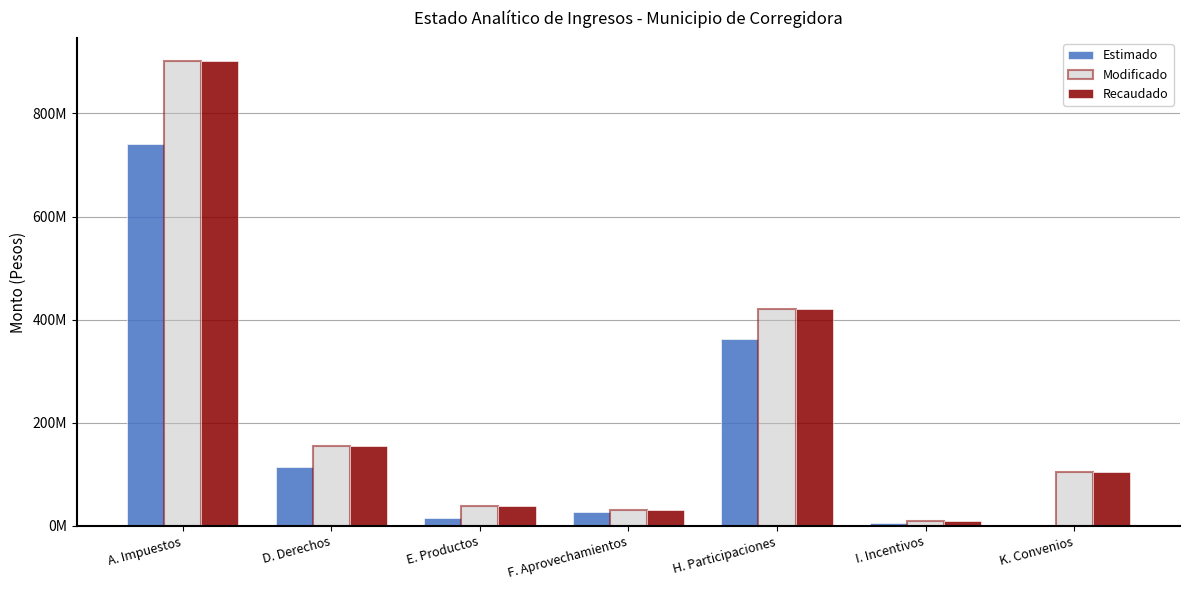

Which series has the largest total across all categories?

Modificado